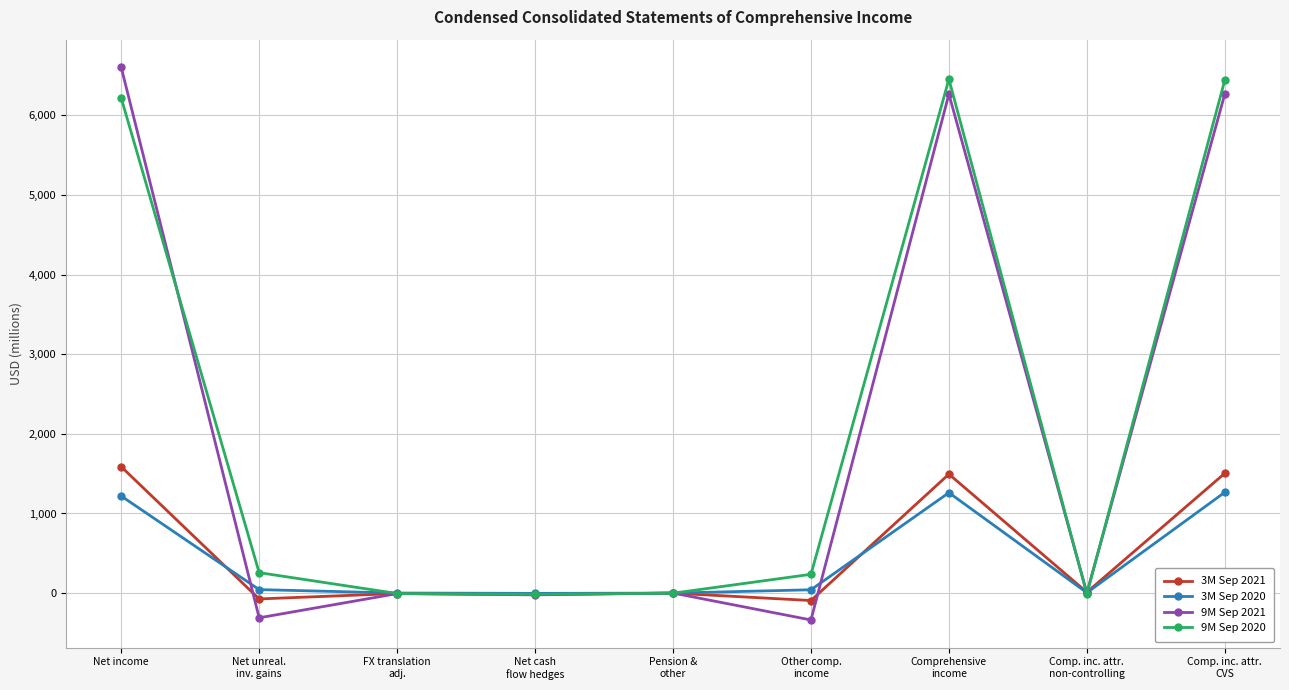

Which series has the largest total across all categories?

9M Sep 2020